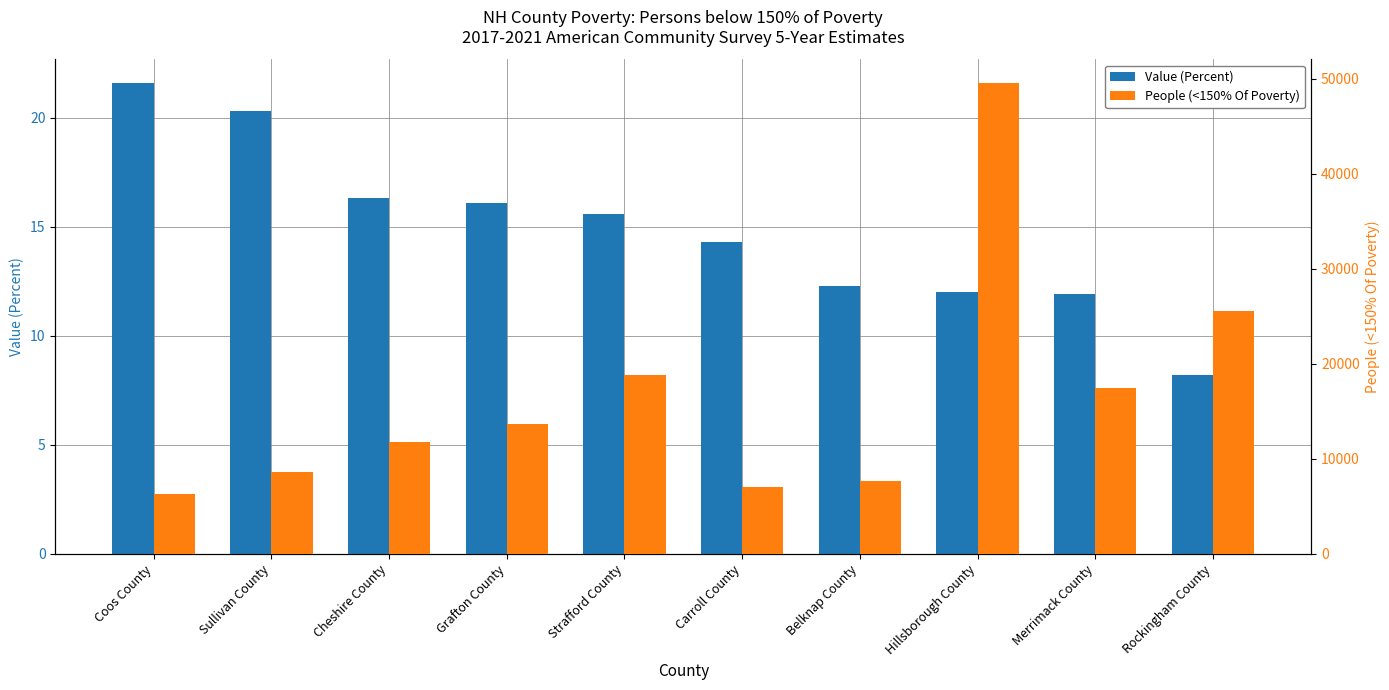

Which series has the largest range (max minus min)?

People (<150% Of Poverty)